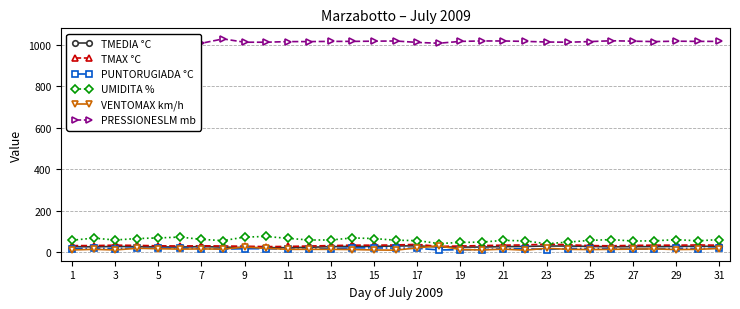

True or false: PUNTORUGIADA °C and UMIDITA % intersect in this chart.

False